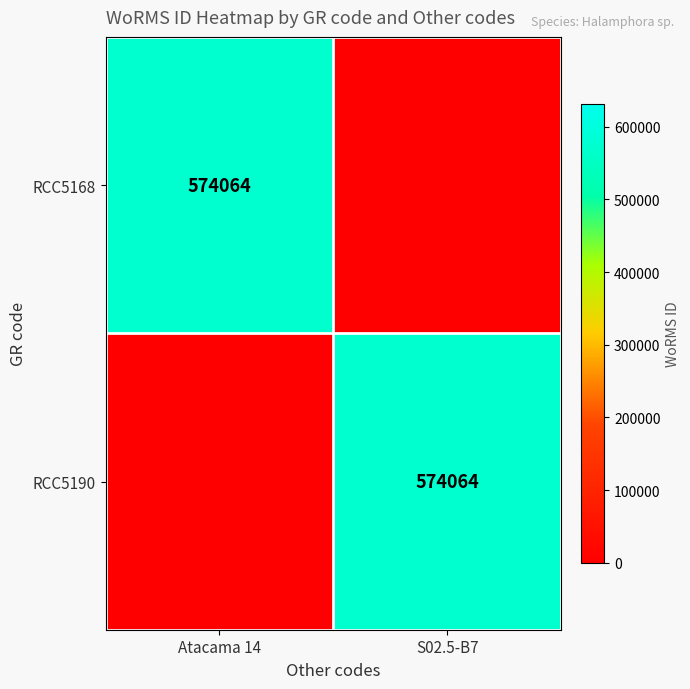

The value of RCC5168 at Atacama 14 is 574064. True or false?

True